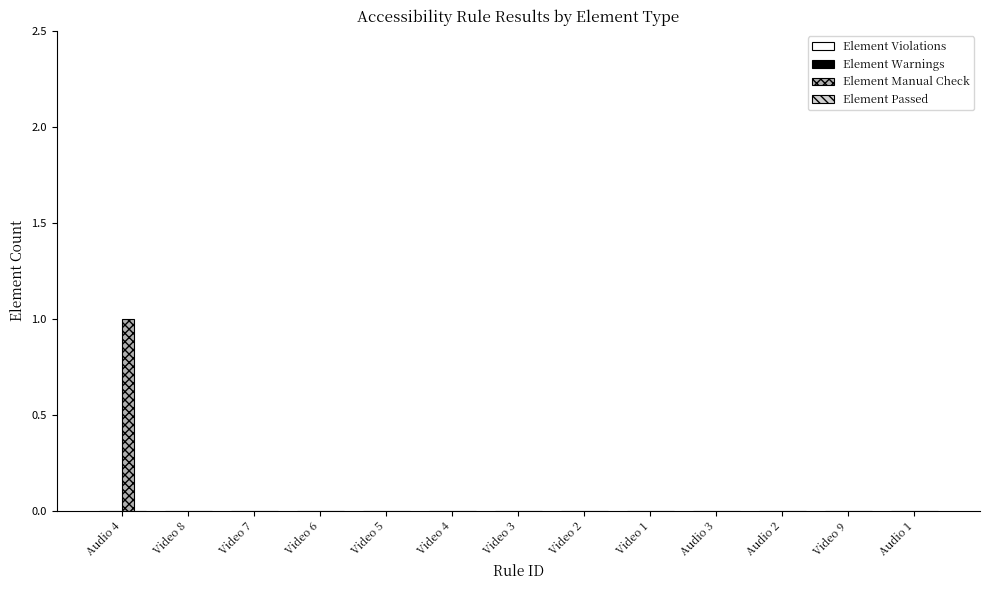

The chart shows a value of 1 at Audio 4. True or false?

True